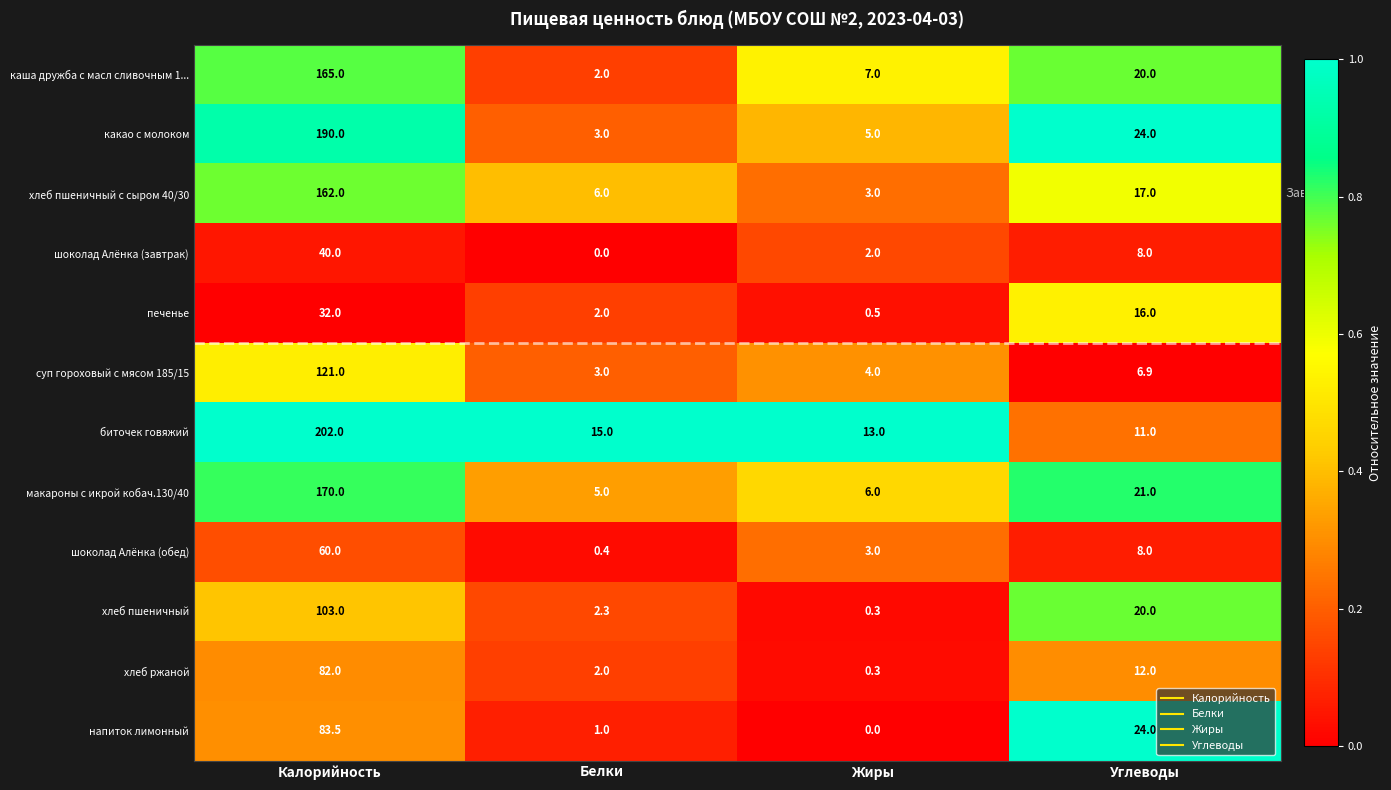

At which category does the chart reach its peak across all series?

Калорийность